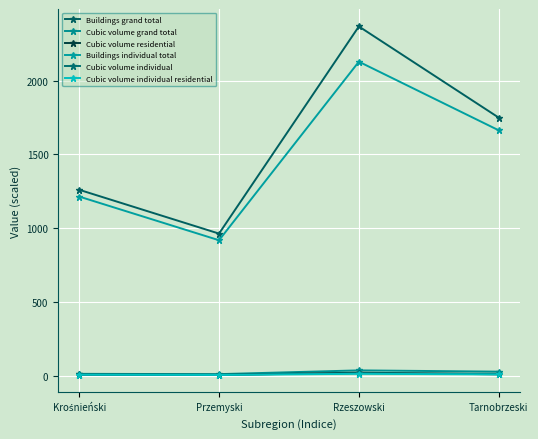

List the labels in order of Cubic volume grand total value, smallest first.

Przemyski, Krośnieński, Tarnobrzeski, Rzeszowski